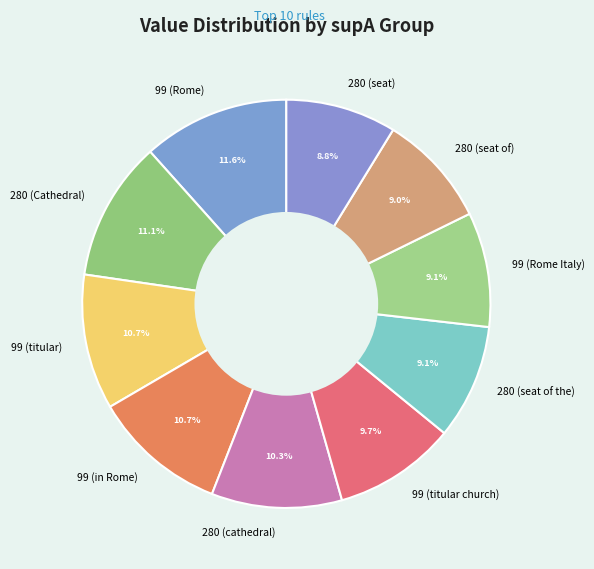

To the nearest percent, what is the difference between the largest and smallest slice percentages?

3%